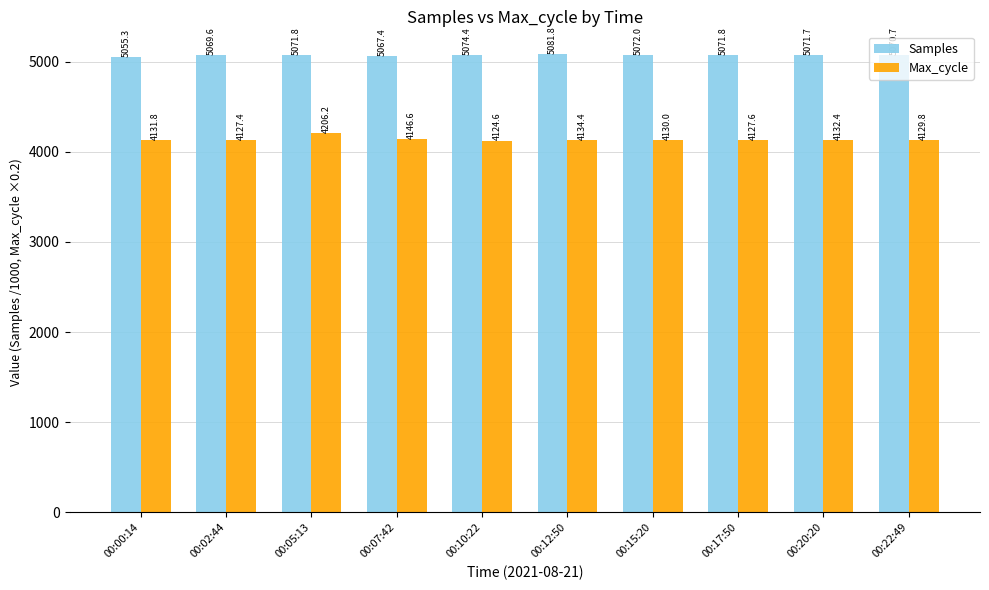

What is the value of the Max_cycle bar at the 2nd from the left?

4127.4